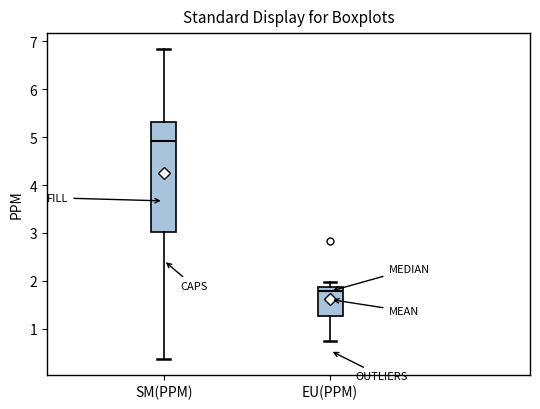

Reading left to right, transcribe this box plot: for each box, give where its median line is, the range the box spans, and where its two whiskers end, as read against the y-axis. The values are not printed on the chart, so give them approximately, as read against the axis.

SM(PPM): median 4.9, box 3.0 to 5.3, whiskers 0.4 to 6.9
EU(PPM): median 1.8, box 1.3 to 1.9, whiskers 0.7 to 2.0